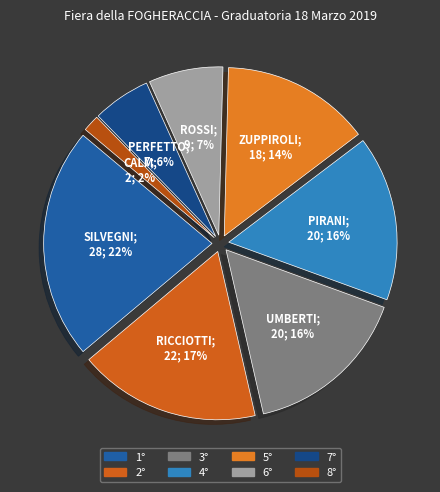

What is the ratio of the value at 5° to the value at 7°?

2.6